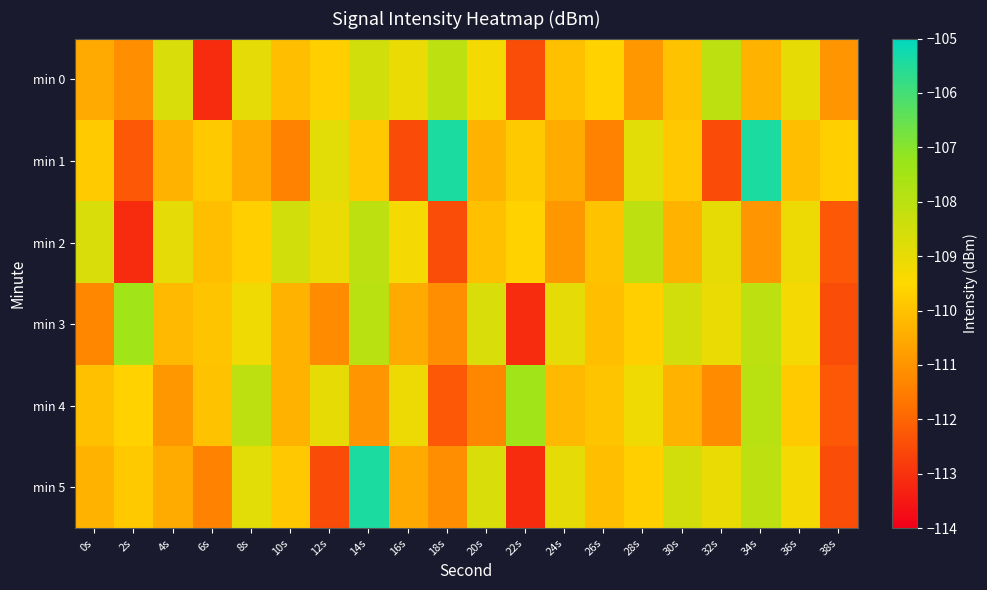

Rank the series by their maximum value, from highest to lowest.

min 1, min 5, min 3, min 4, min 0, min 2